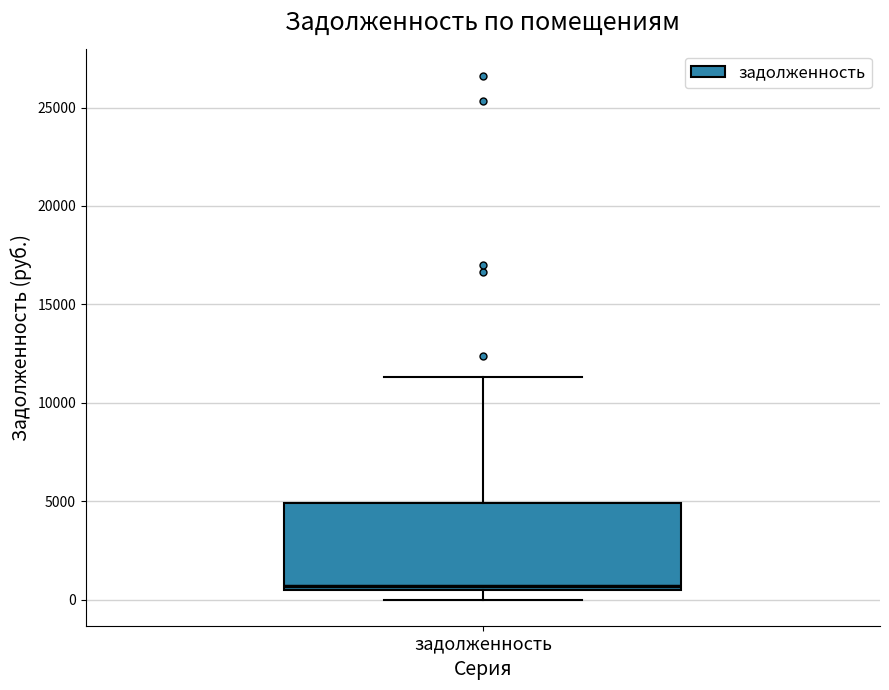

Read this box plot against the y-axis: the position of the median line, the range covered by the box, and the ends of both whiskers. The values are not printed on the chart, so give them approximately, as read against the axis.

median 500 (just above the box's lower edge), box 500 to 5000, whiskers 0 to 11500